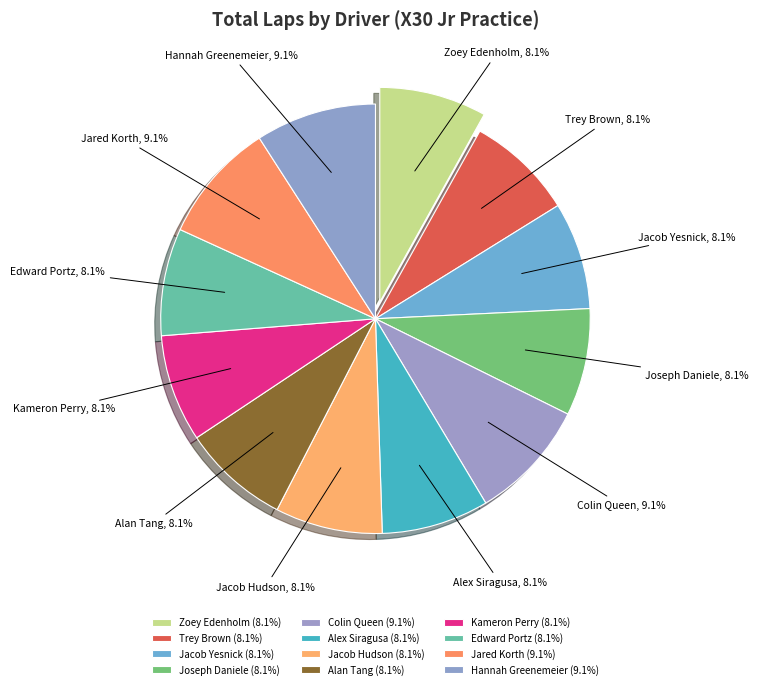

To the nearest percent, what portion does Hannah Greenemeier represent?

9%